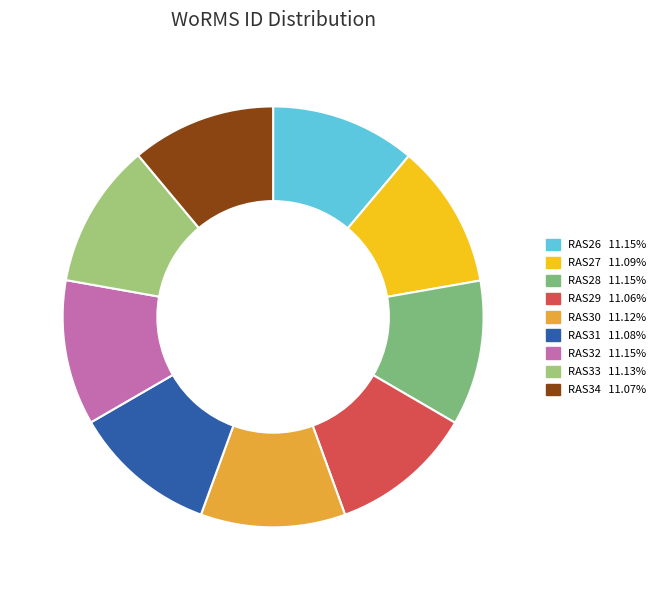

Which slice is the largest?

RAS28